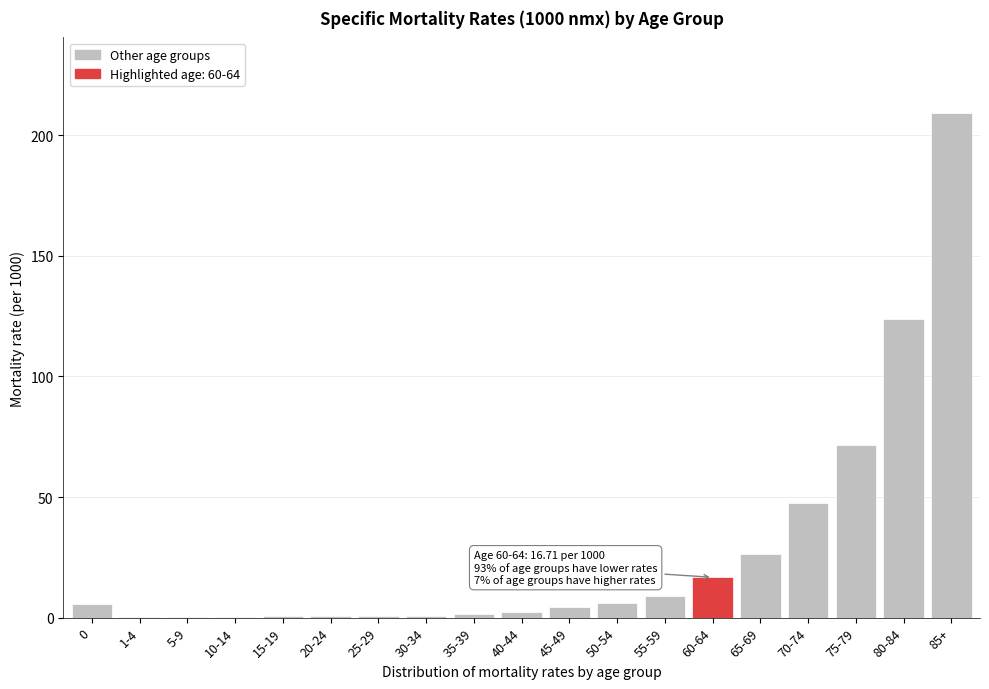

What is the maximum value shown in the chart?

209.2